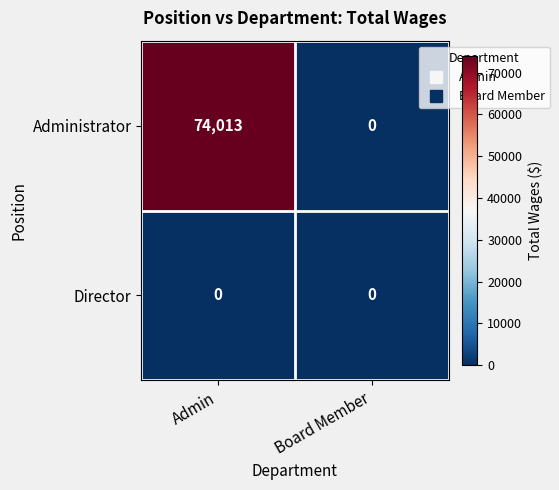

At how many categories does at least one series exceed 18986?

1